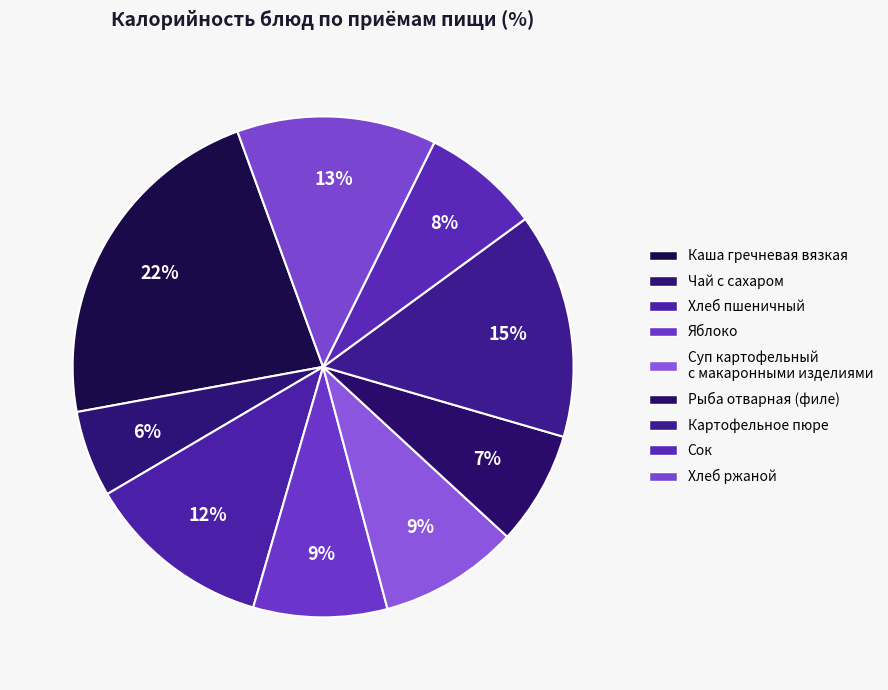

Count the number of slices in the pie.

9